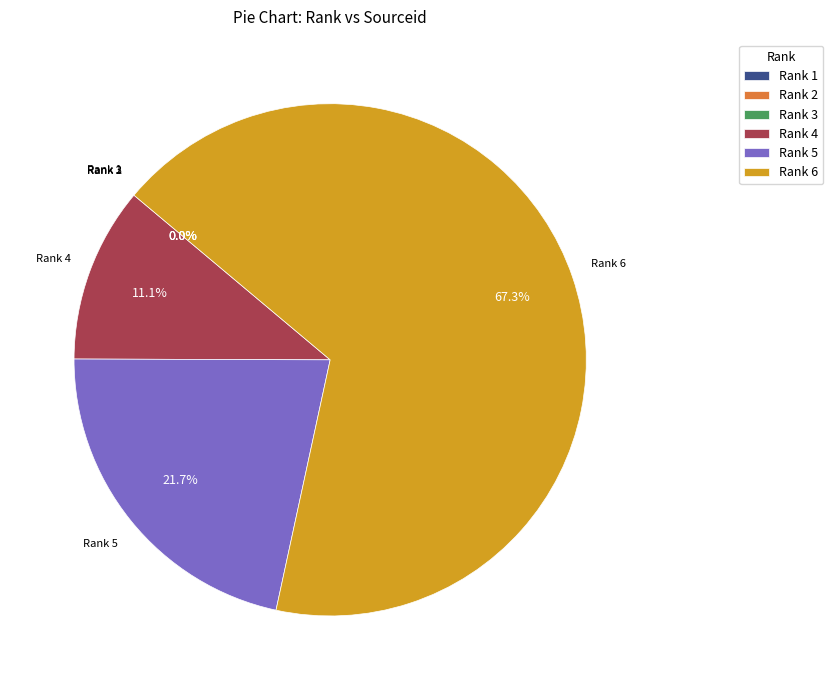

Does Rank 6 account for over 50% of the chart?

Yes